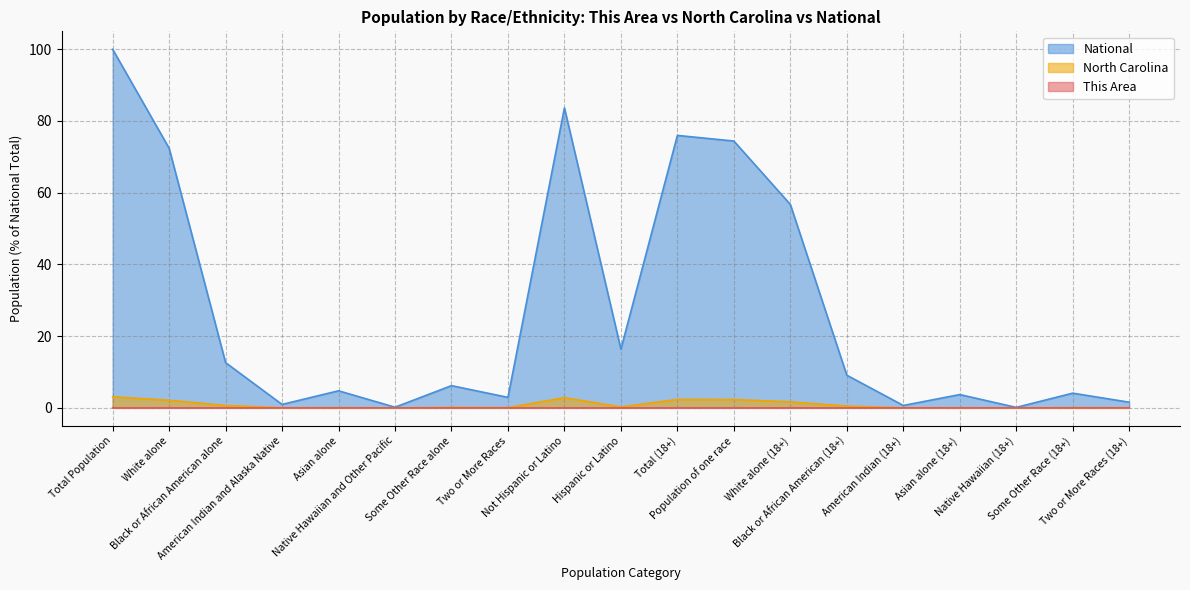

What is the approximate value of North Carolina at Black or African American (18+)?

0.5